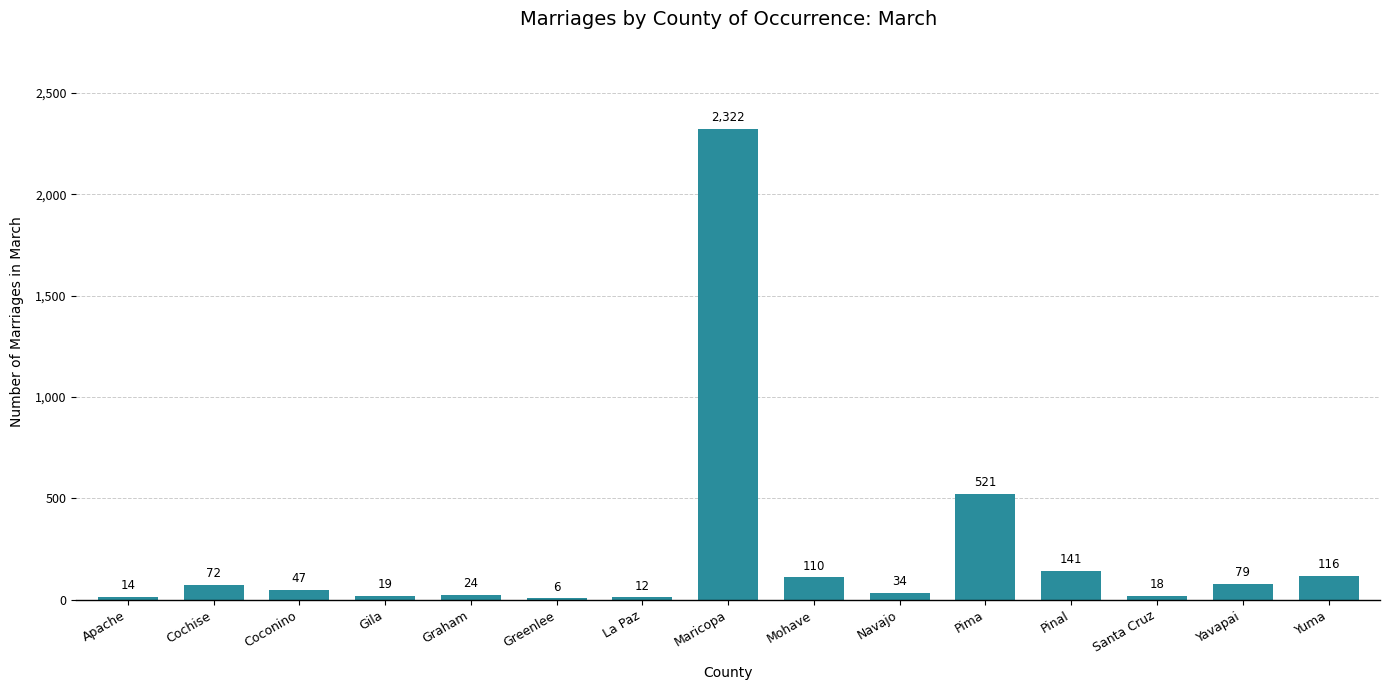

Reading right to left, transcribe all the data shown in this chart.

Yuma=116	Yavapai=79	Santa Cruz=18	Pinal=141	Pima=521	Navajo=34	Mohave=110	Maricopa=2322	La Paz=12	Greenlee=6	Graham=24	Gila=19	Coconino=47	Cochise=72	Apache=14